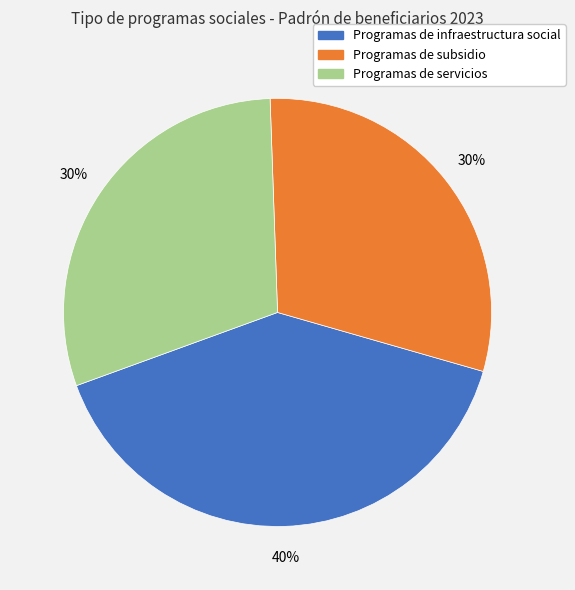

Is there any slice that represents more than half of the pie?

No